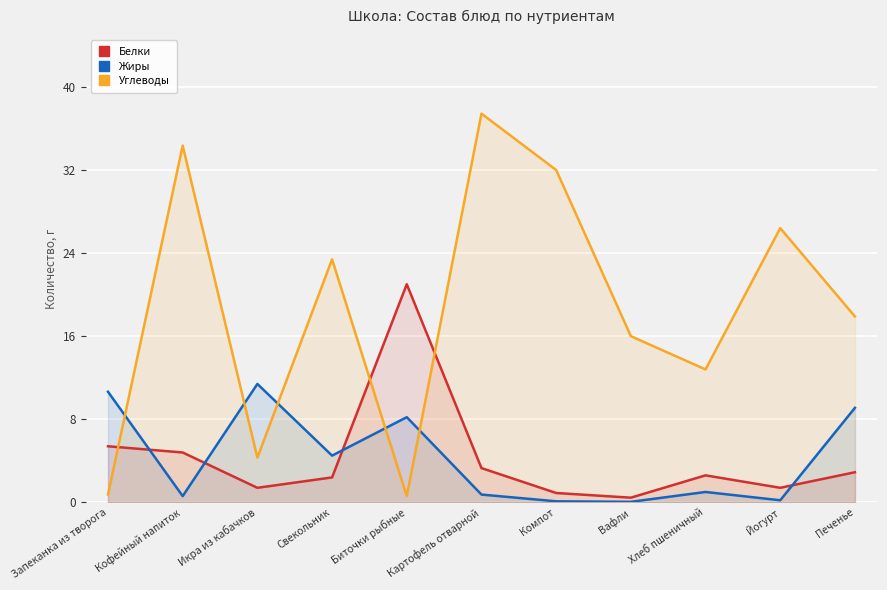

How many data points in Белки are less than 2?

4